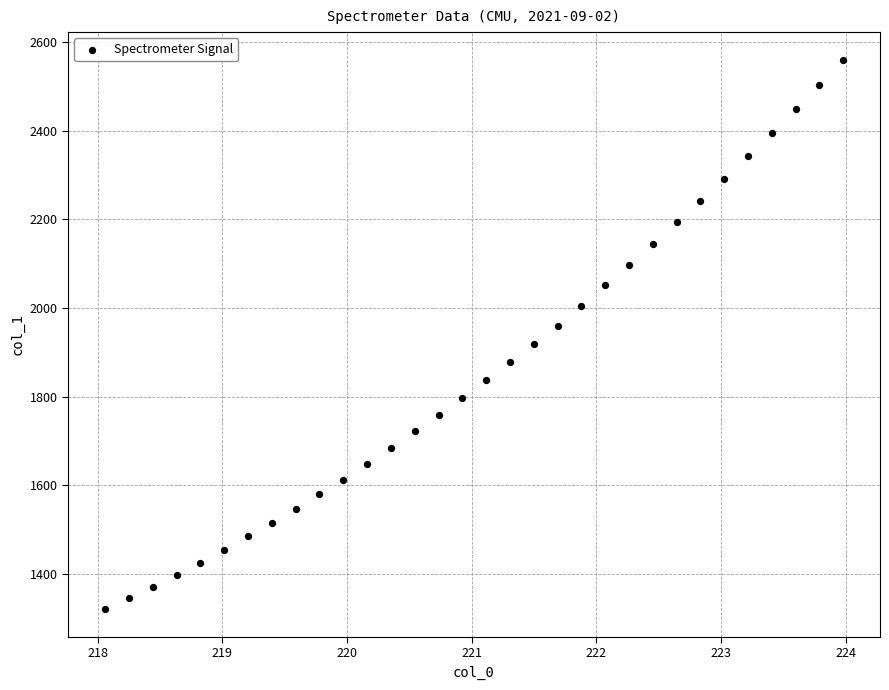

What is the range of X values (max minus min)?

5.9